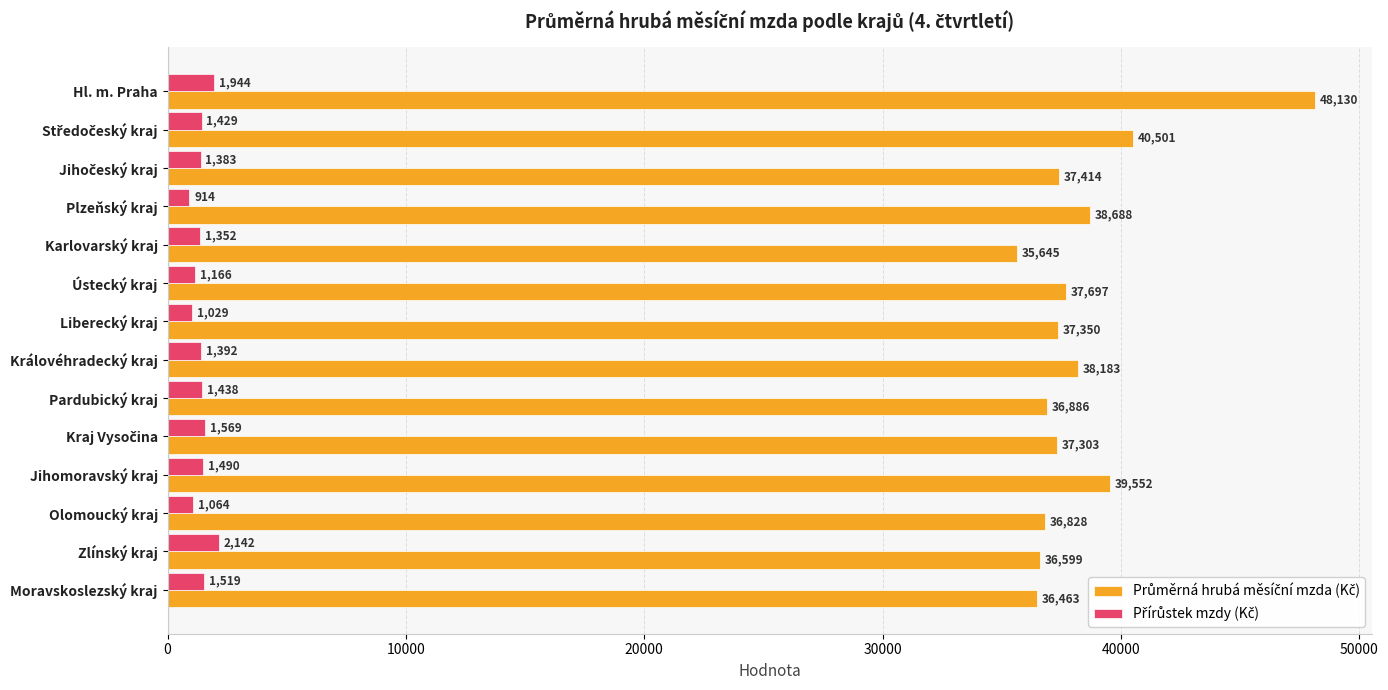

What is the spread (max minus min) of values at Královéhradecký kraj?

36791